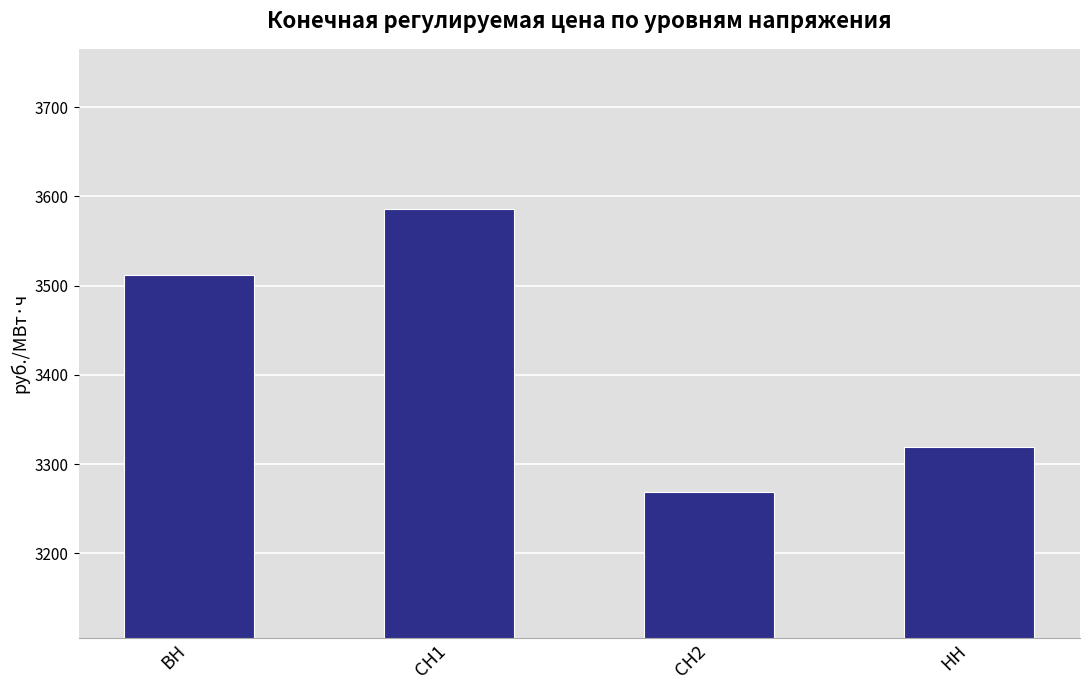

Rank the categories by value from lowest to highest.

СН2, НН, ВН, СН1